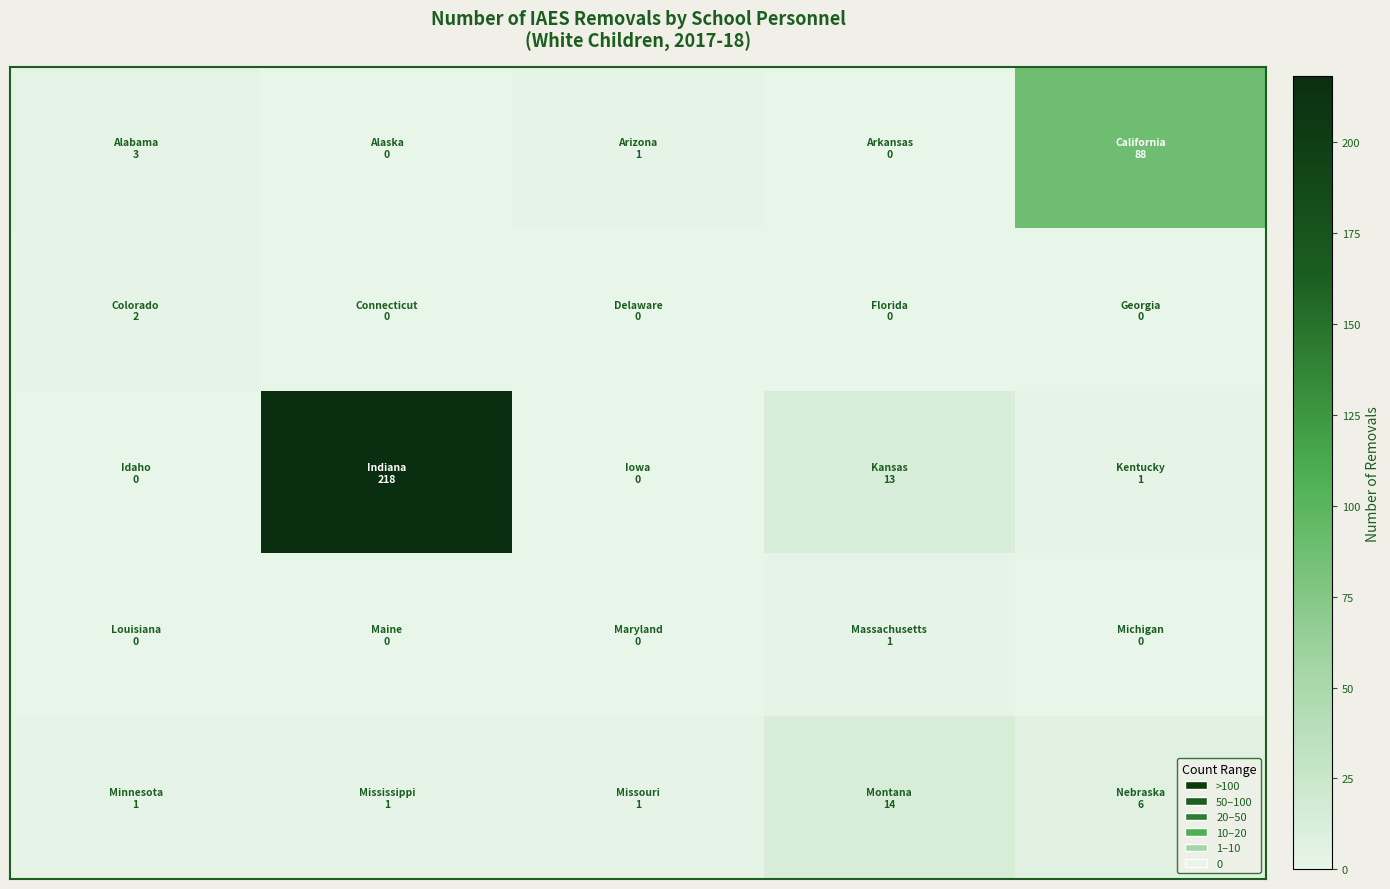

What is the maximum value shown in the chart?

218